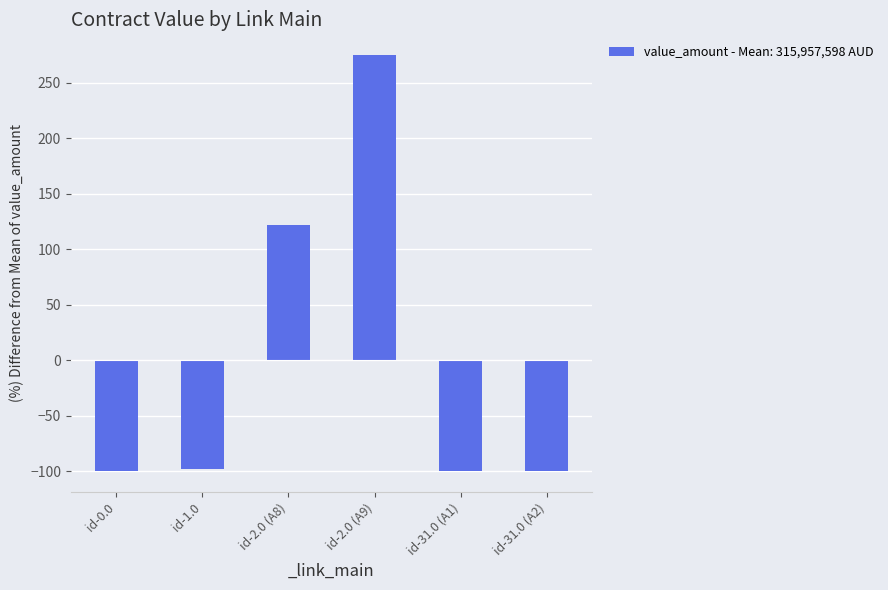

What is the value of the 2nd bar from the left?

-97.6